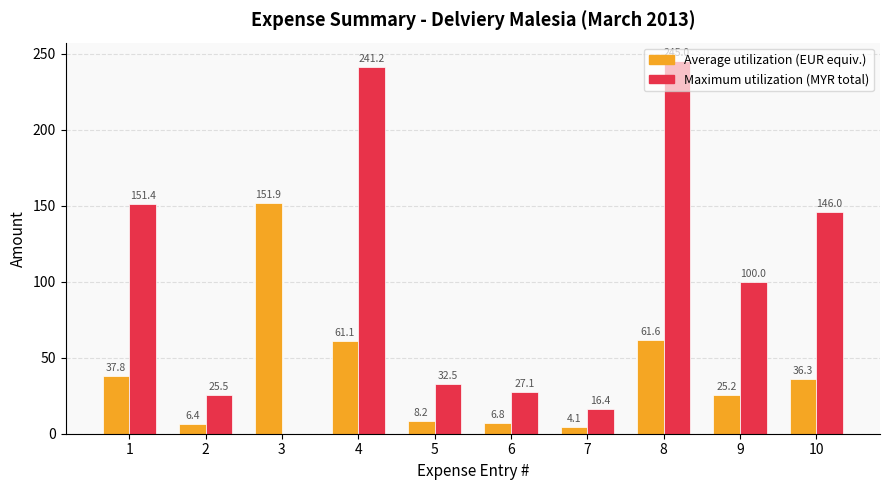

What is the total value across all series at 3?

151.9